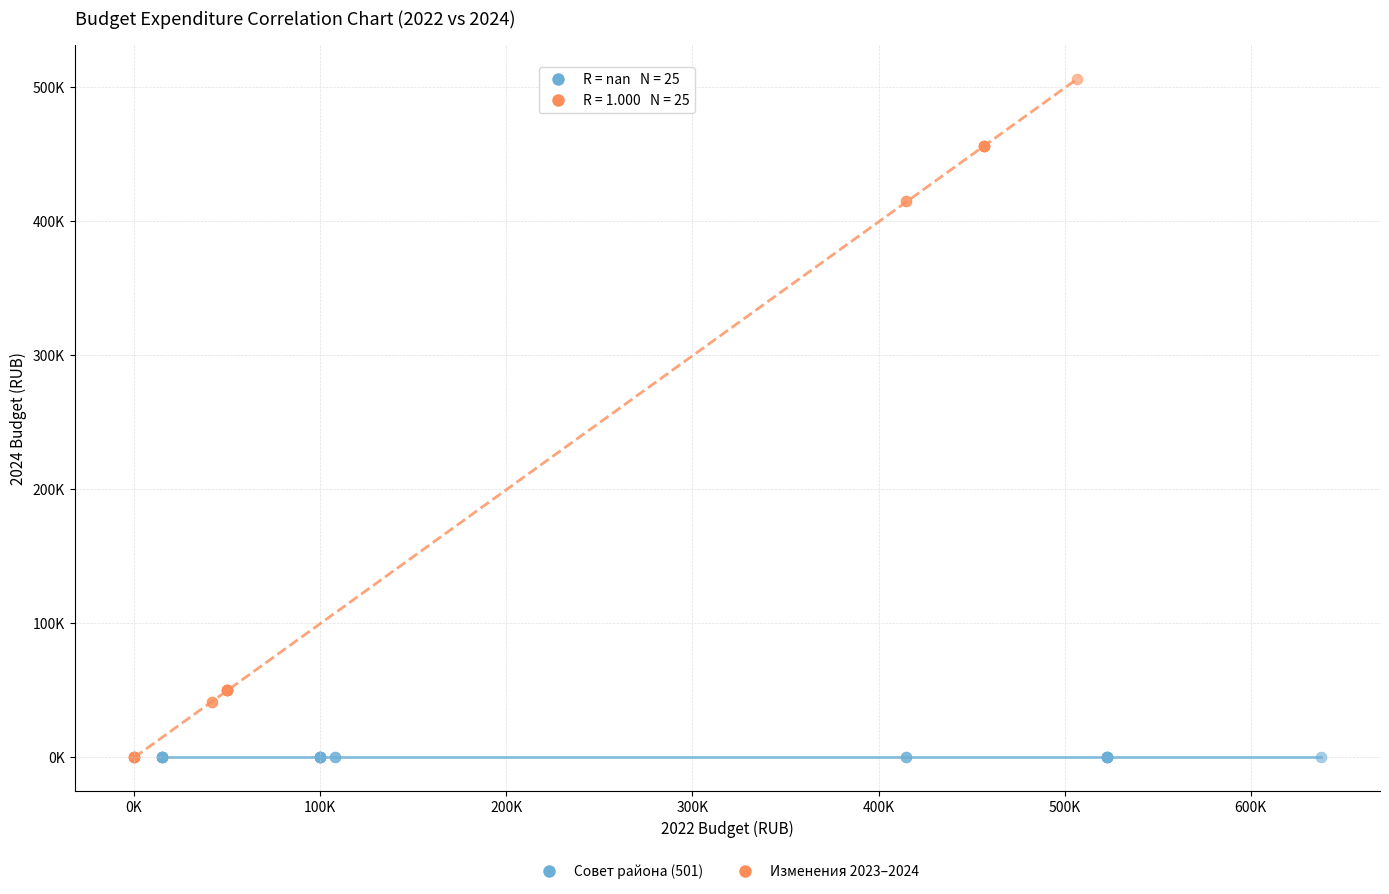

Which series reaches the maximum Y coordinate?

Изменения 2023–2024